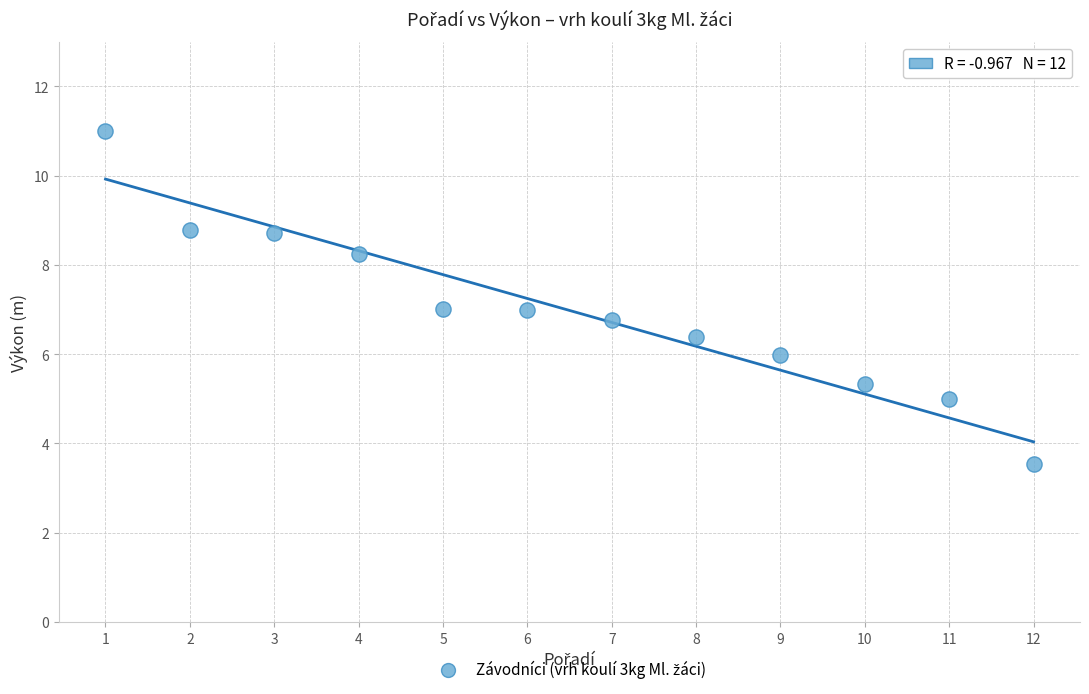

What is the average Y value?

7.0